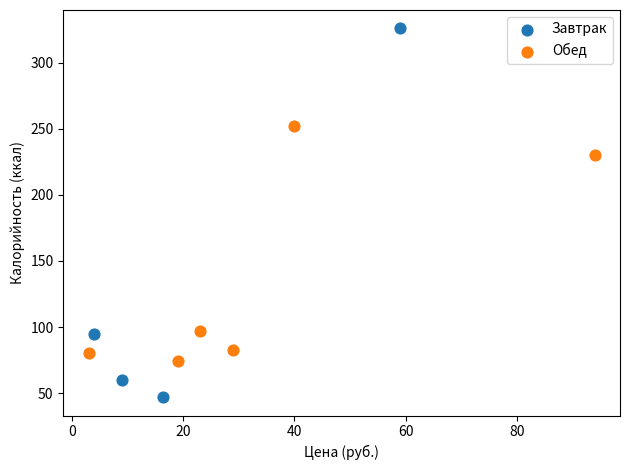

What are all the series names shown in the legend?

Завтрак, Обед